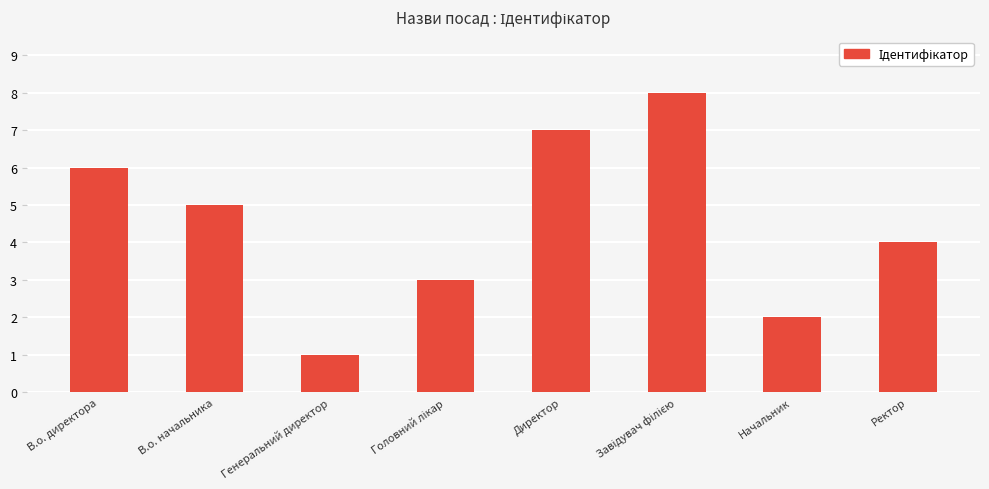

What is the sum of all values?

36